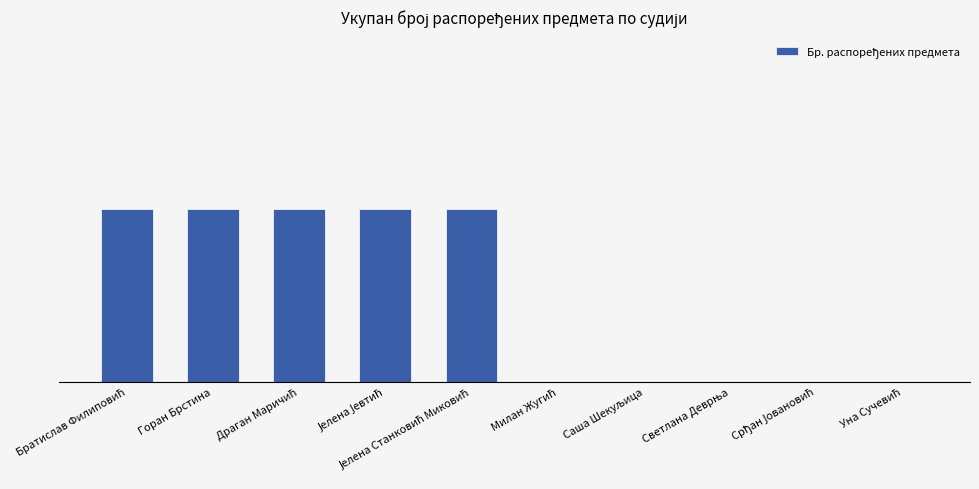

Are the bars horizontal?

No